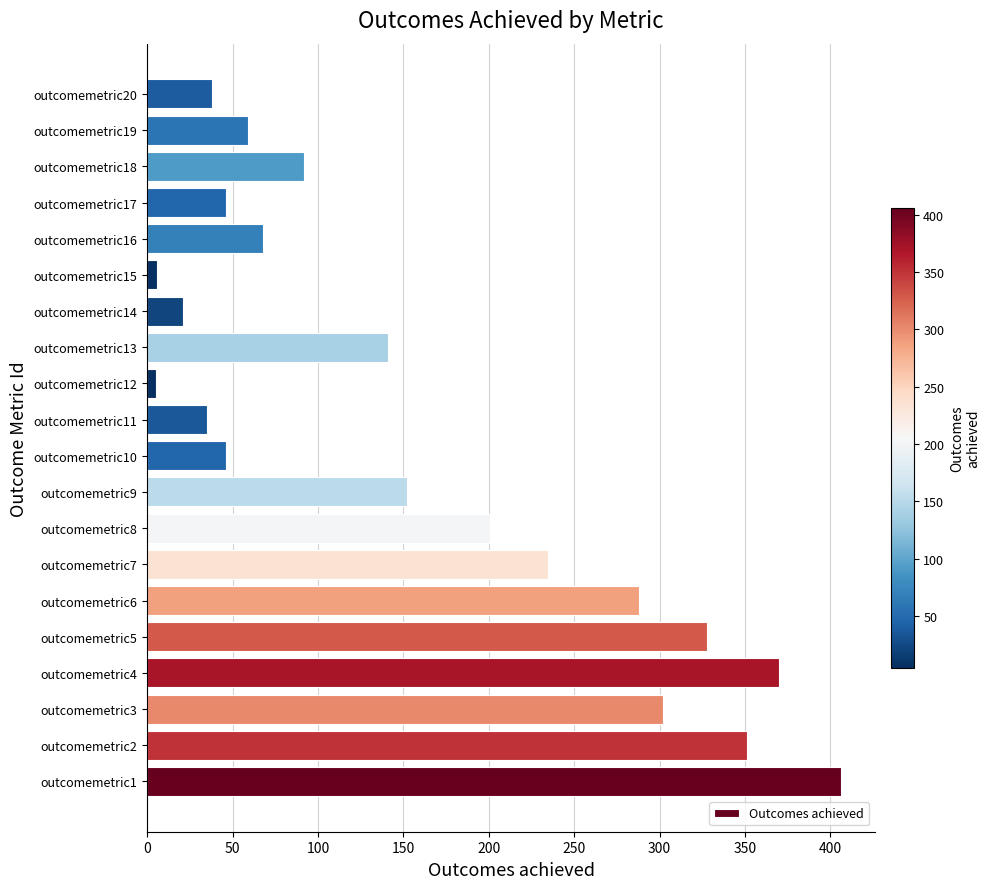

Is it true that the value at outcomemetric1 is 406?

True